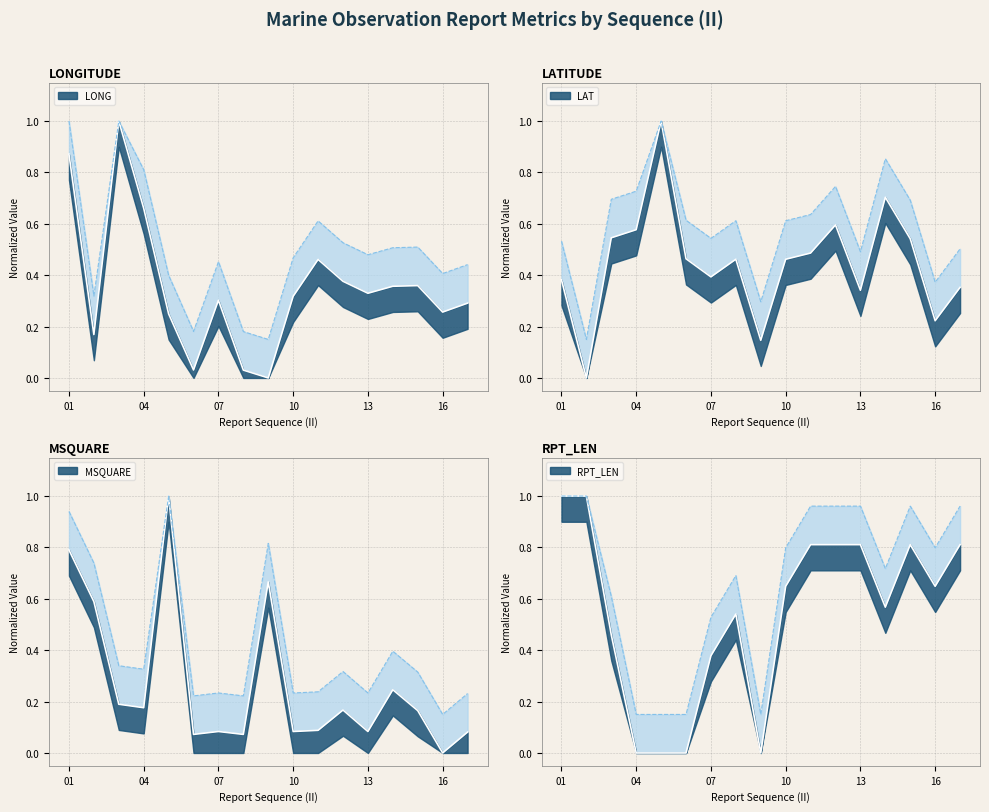

What is the maximum value for LONG?

1.0